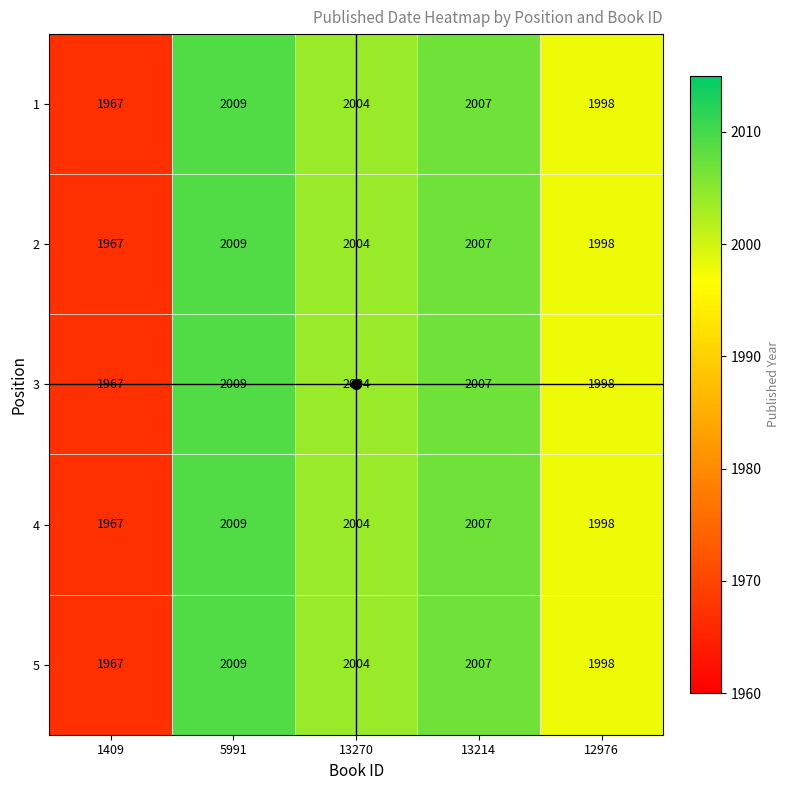

At which category is the sum across all series the highest?

5991